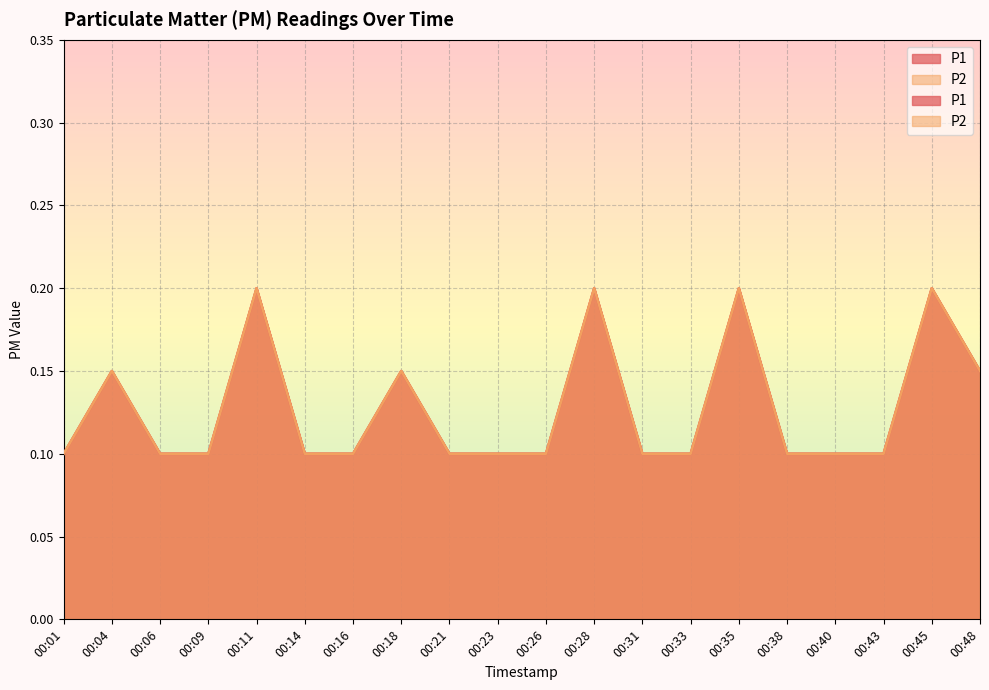

True or false: P2 and P1 intersect in this chart.

False